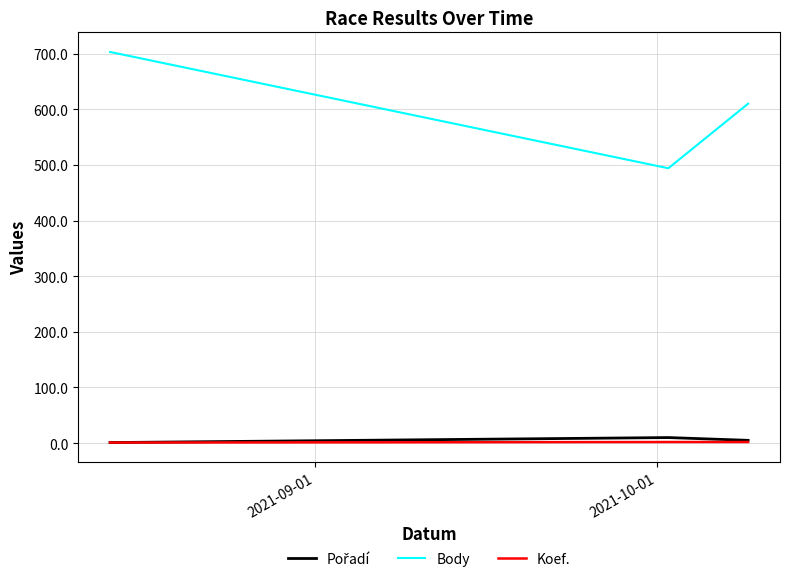

What is the highest value of the Body series?

703